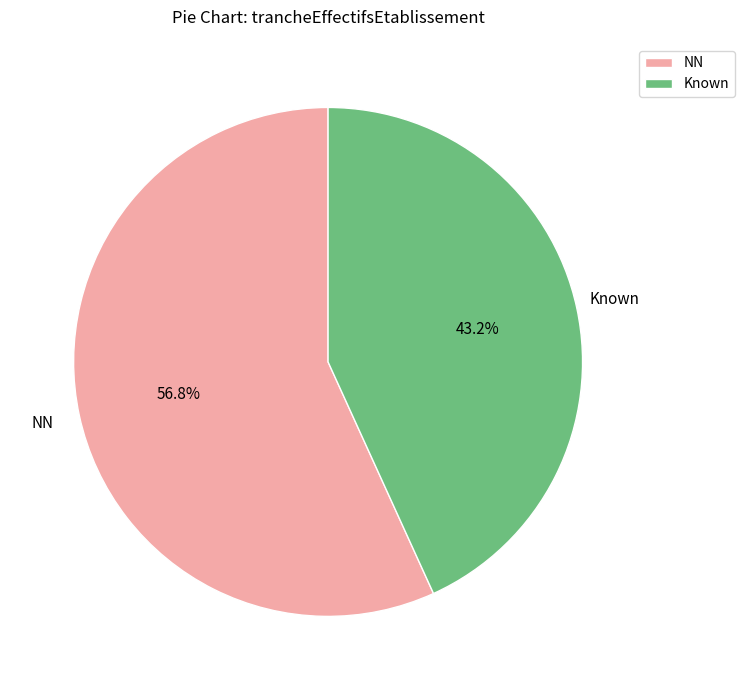

Is there any slice that represents more than half of the pie?

Yes